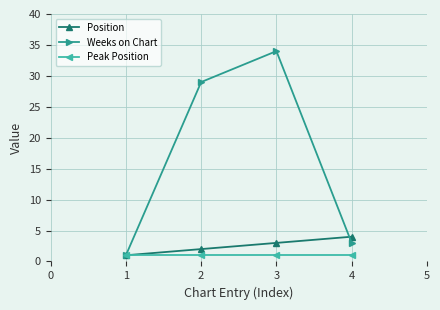

What is the lowest value of the Position series?

1